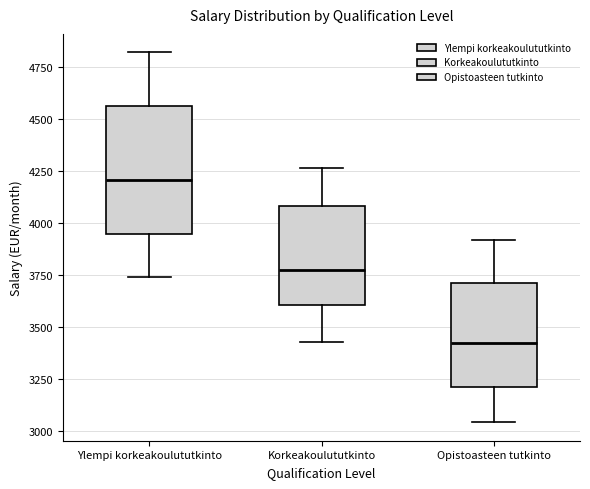

Where does the median line of the box for Opistoasteen tutkinto sit on the y-axis? The values are not printed on the chart, so give them approximately, as read against the axis.

3400